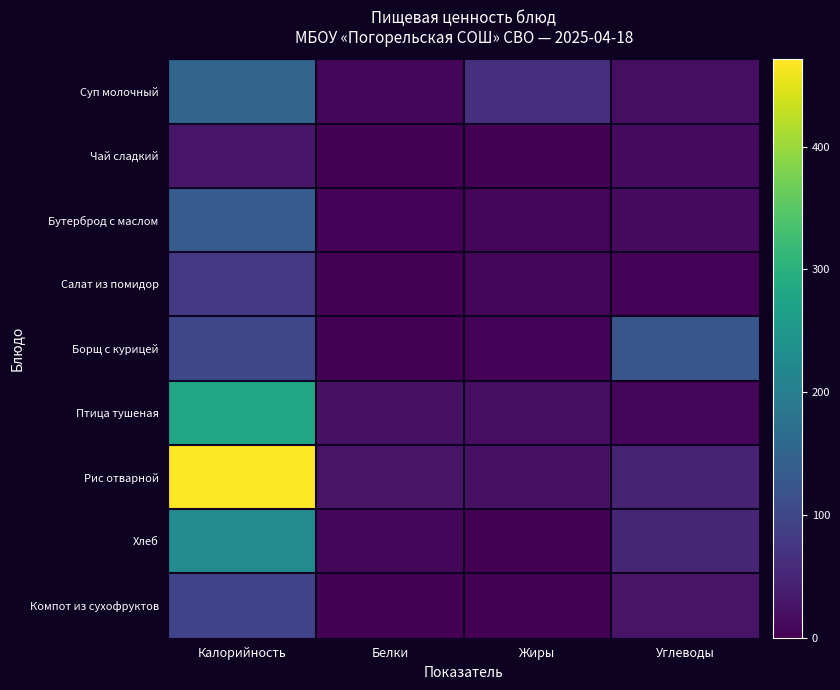

At which category is the sum across all series the highest?

Калорийность